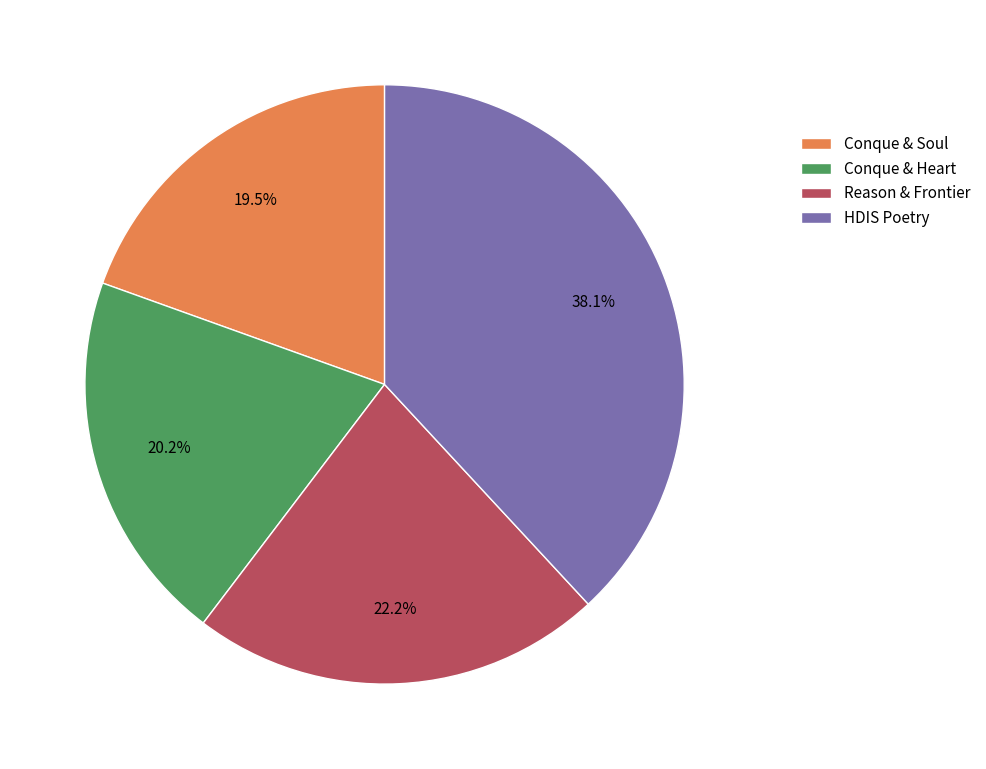

What portion of the pie excludes Conque & Heart?

79.8%